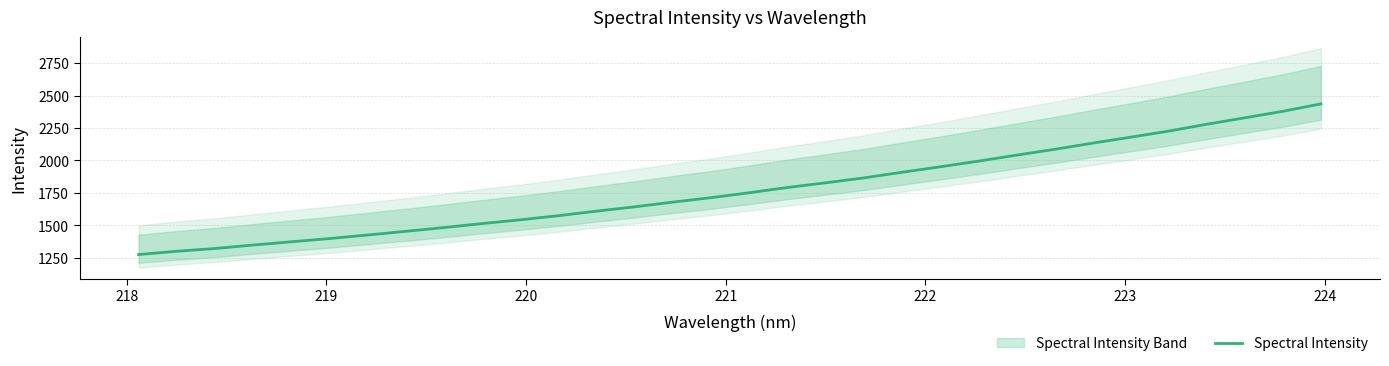

What is the difference between the maximum and minimum values?

1161.0